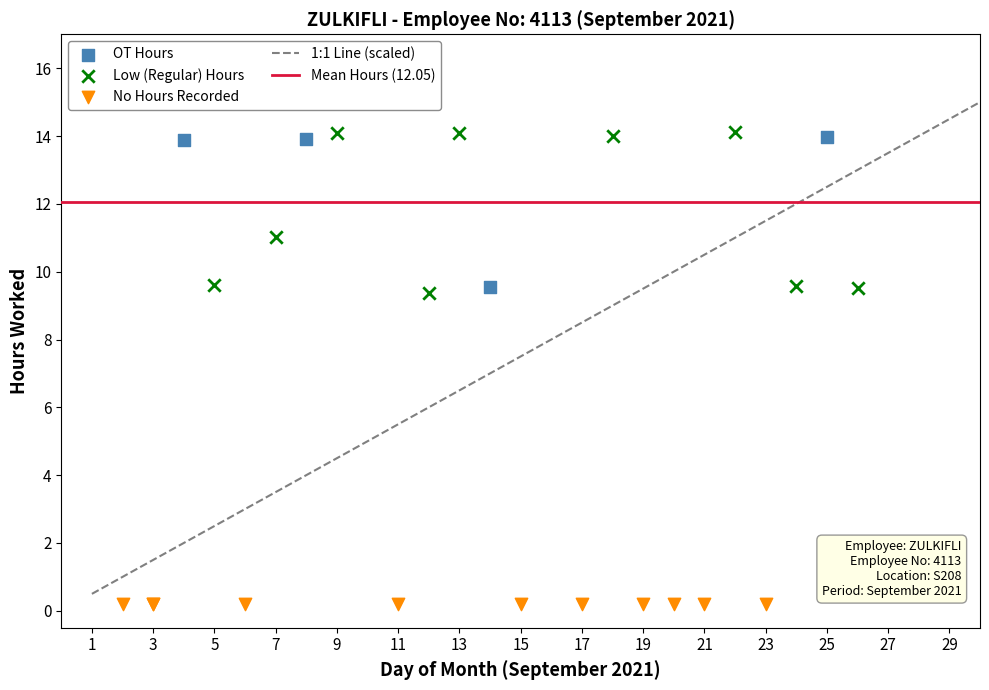

Which series contains the lowest Y value?

No Hours Recorded